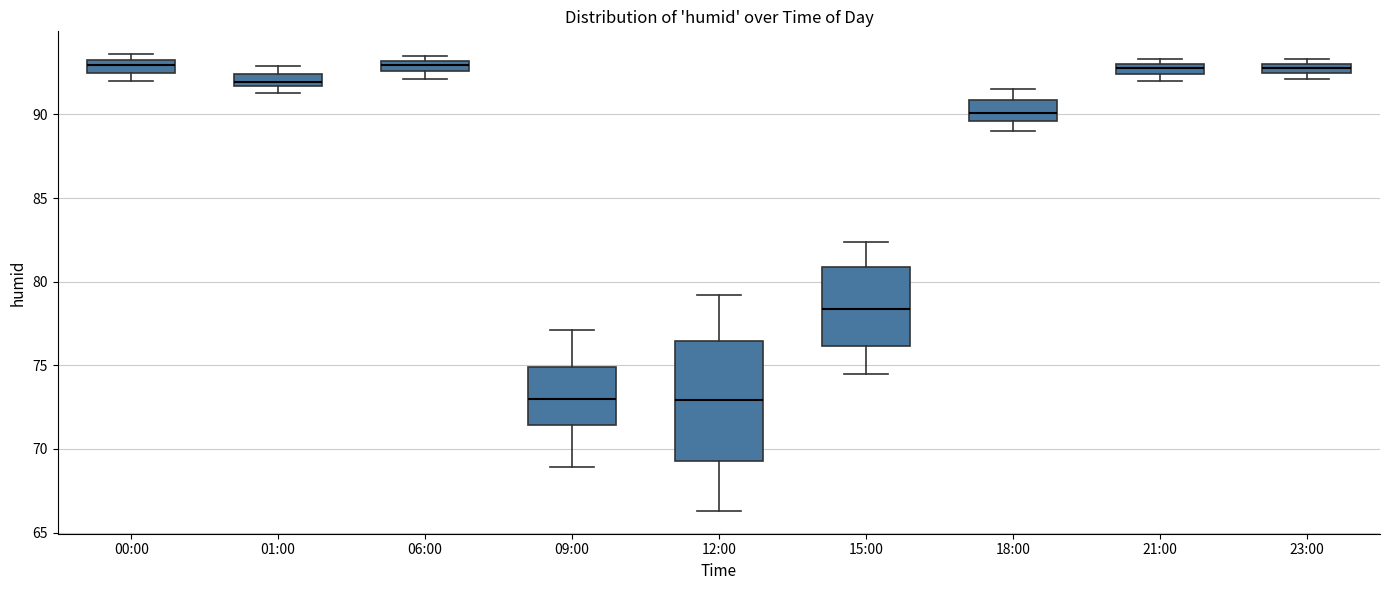

Comparing the boxes themselves (not the whiskers), which one is the tallest?

12:00